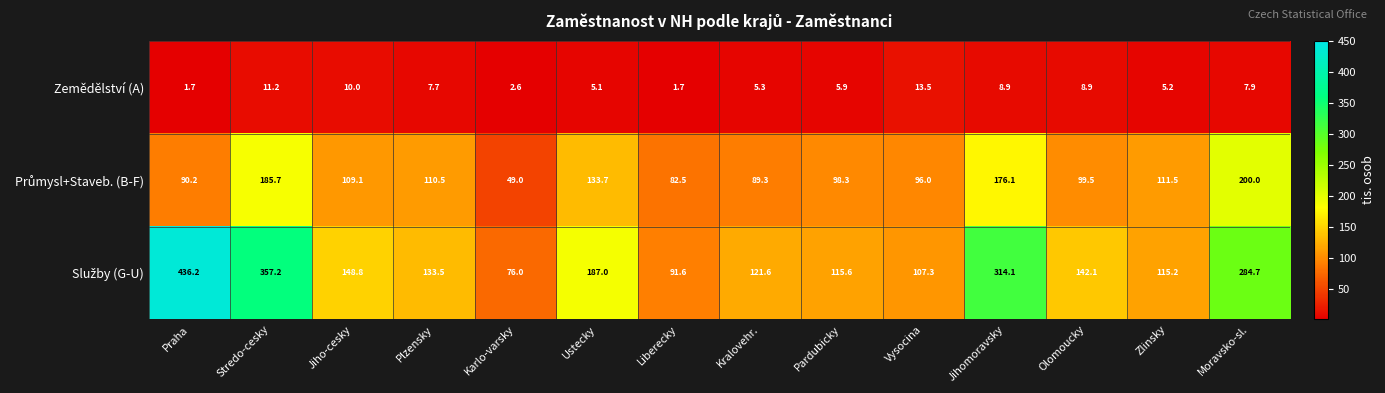

The Zemědělství (A) series shows 7.9 at Moravsko-sl.. True or false?

True